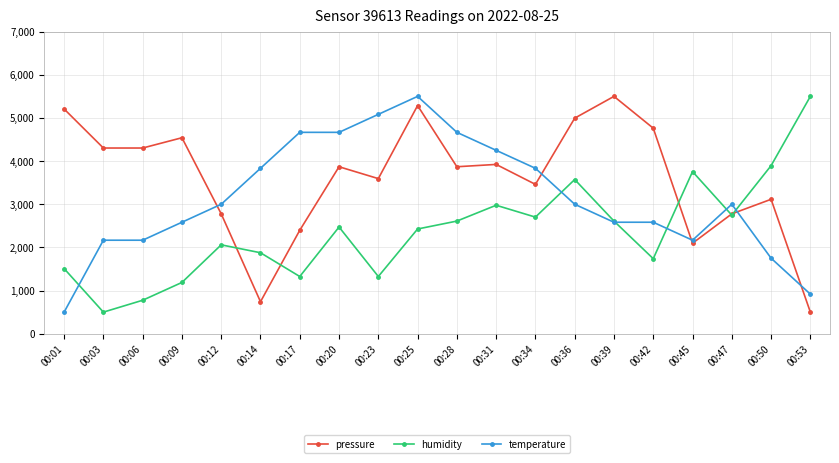

True or false: humidity has a value of 1325.7 at 00:17.

True